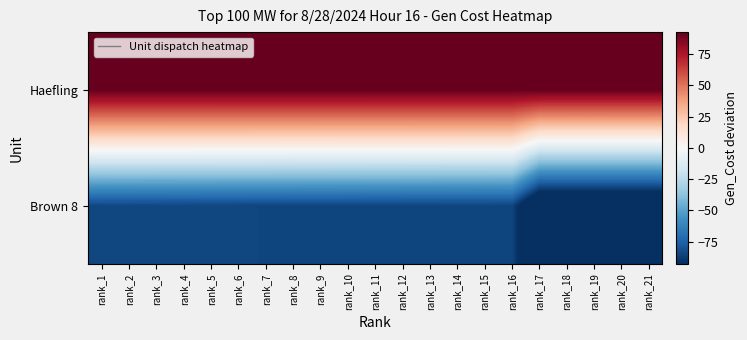

List the series in order of their peak value, highest first.

Haefling, Brown 8